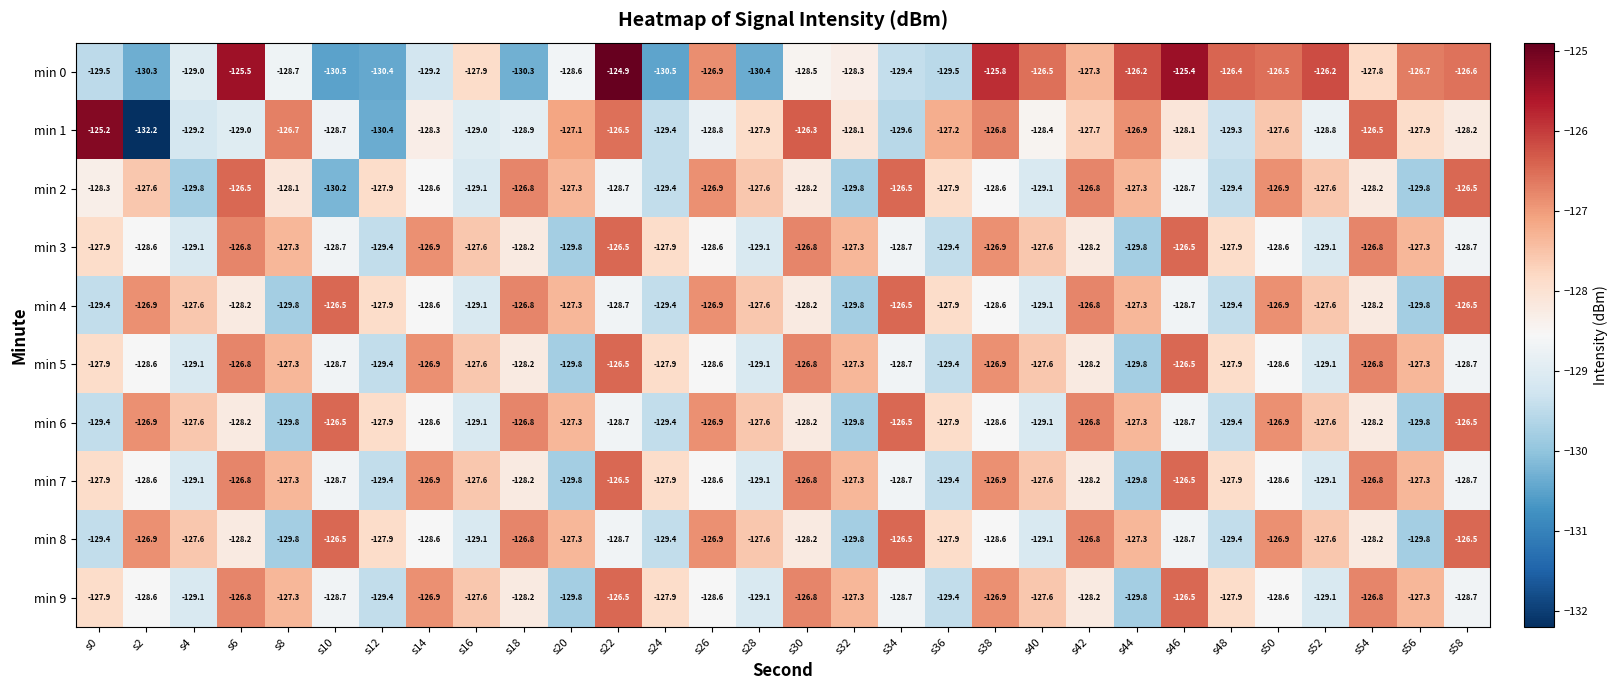

Which series has the widest spread of values?

min 1